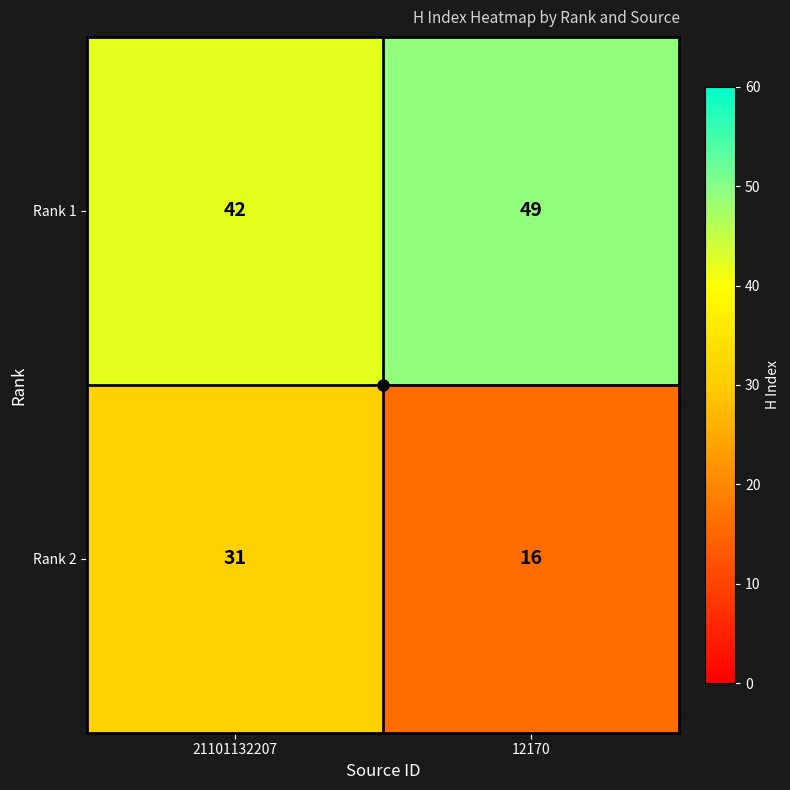

What is the average value of the Rank 2 series?

24